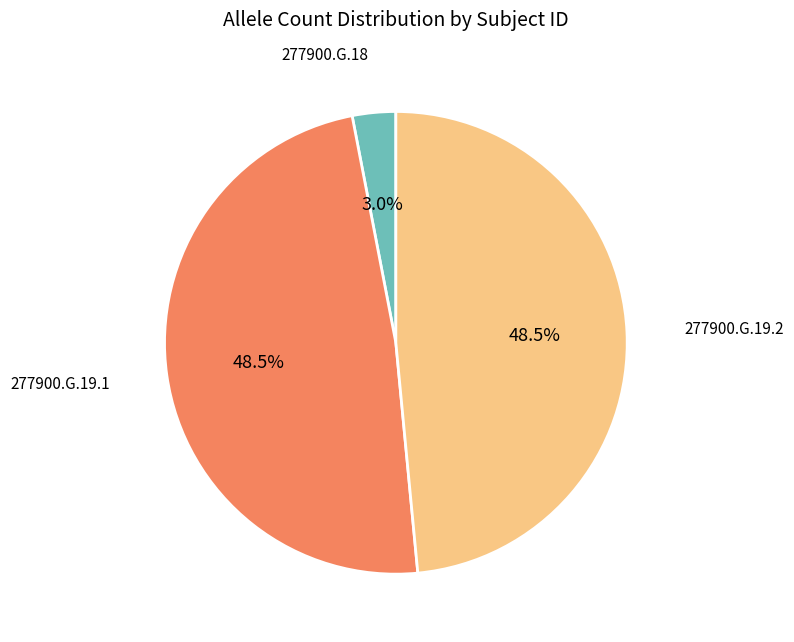

Does any single category account for the majority?

No